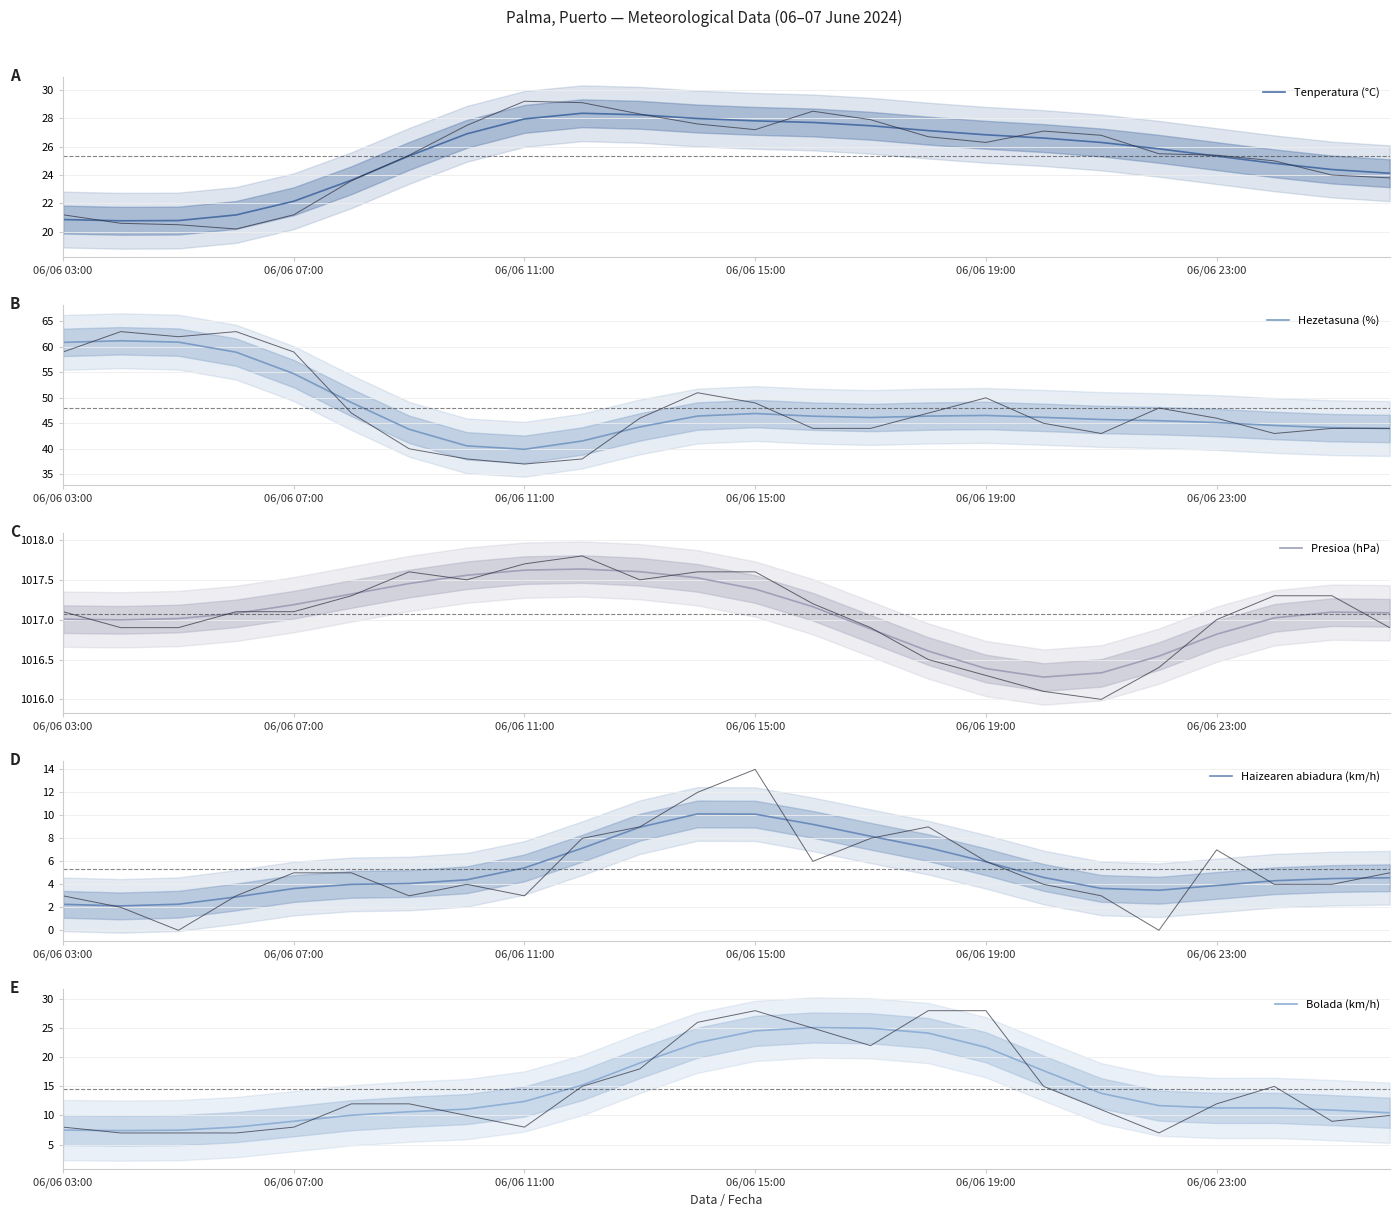

What position from the right is 15?

9